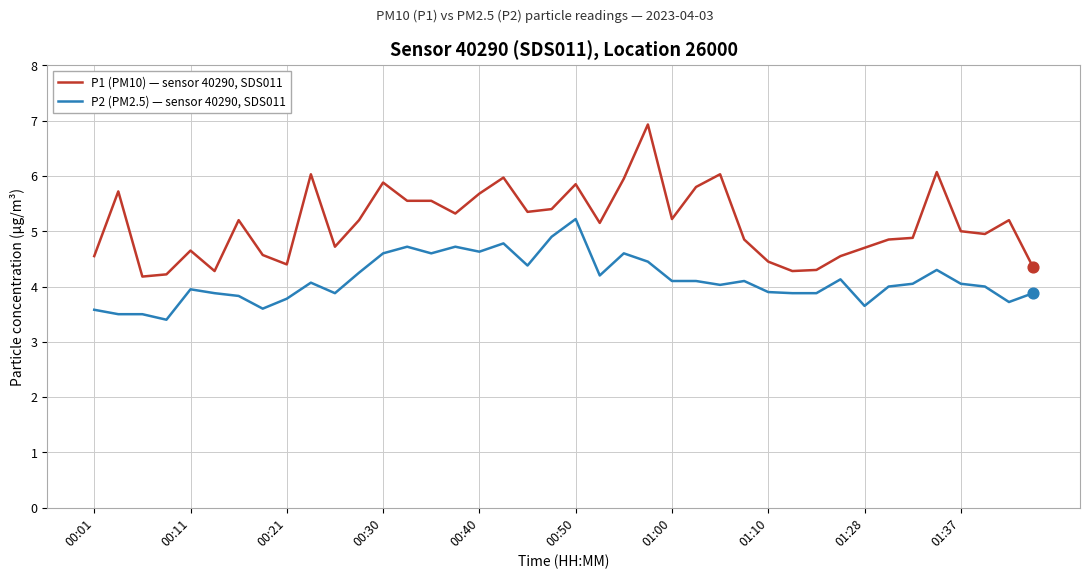

Which series has the largest total across all categories?

P1 (PM10) — sensor 40290, SDS011